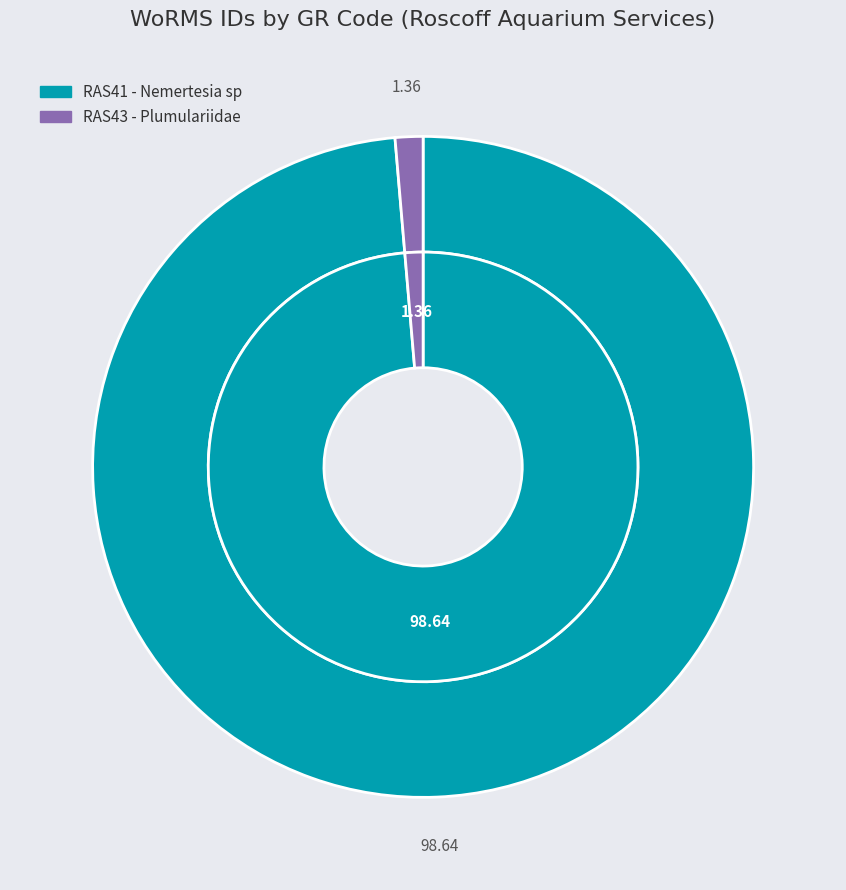

Is it true that RAS43 - Plumulariidae is 1% of the pie?

True